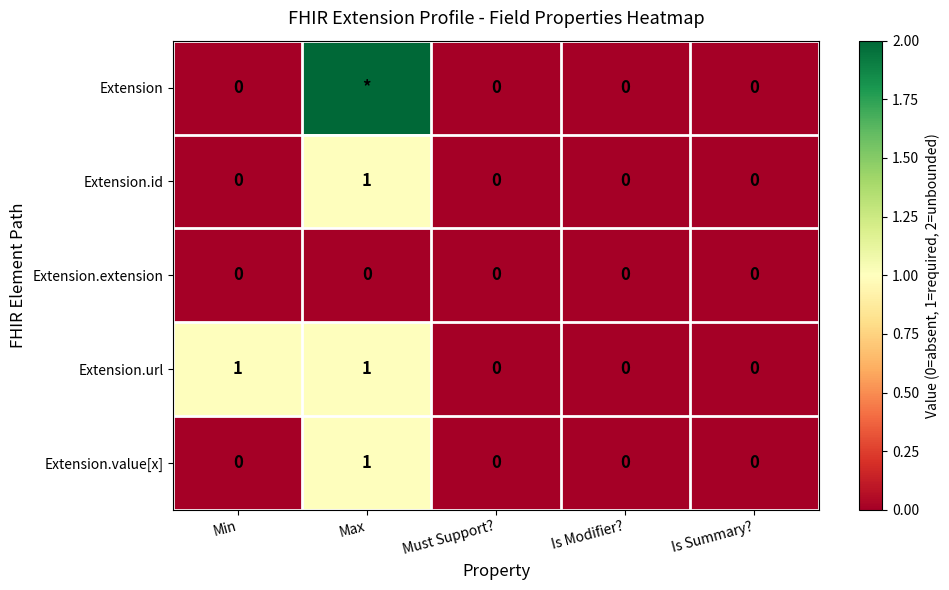

How many data points in Extension.url are above 0?

2